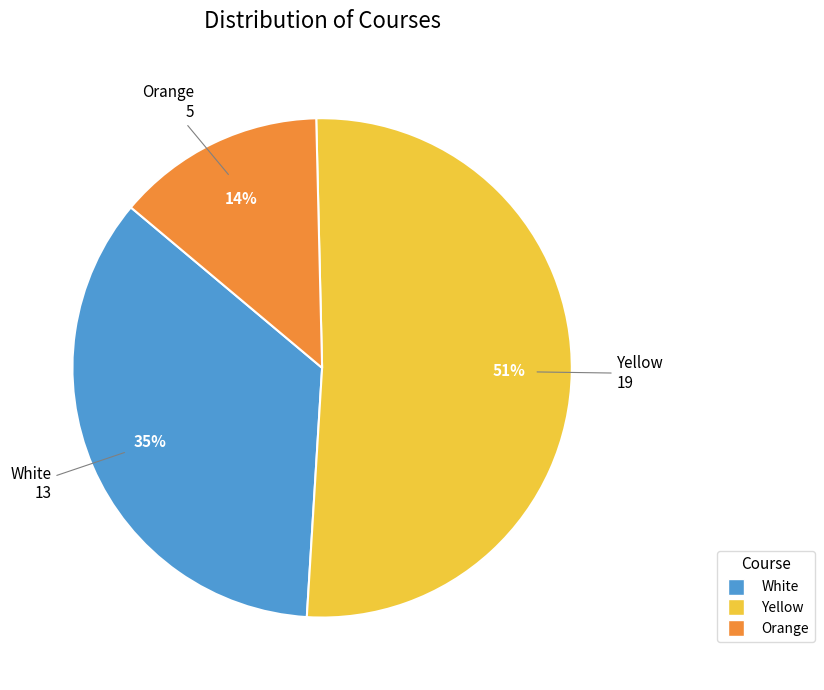

To the nearest percent, what is the average slice percentage?

33%